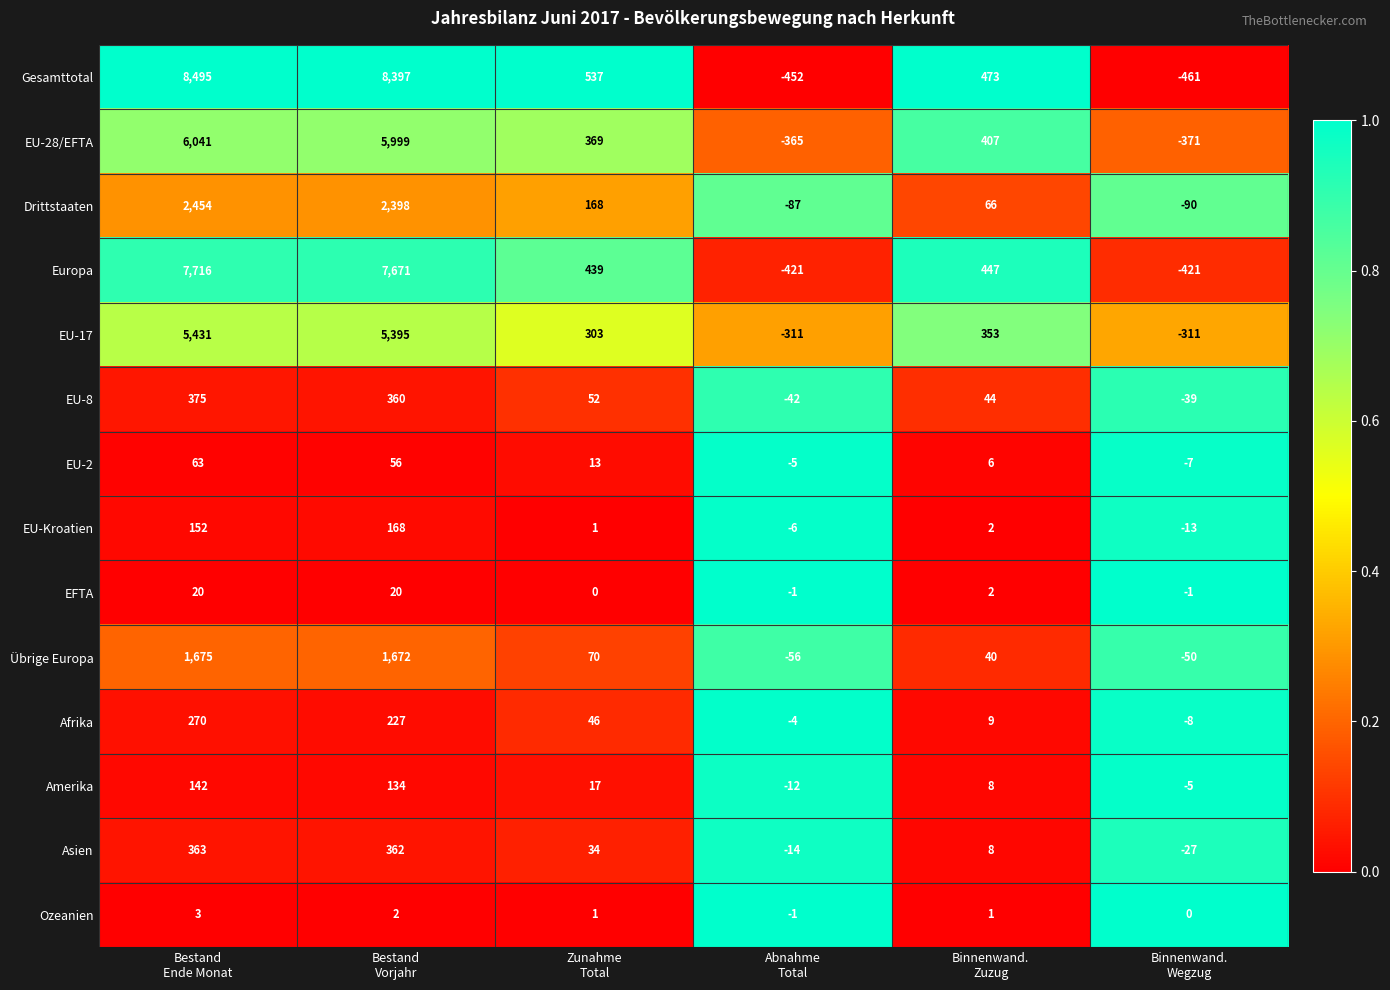

What is the maximum value shown in the chart?

8495